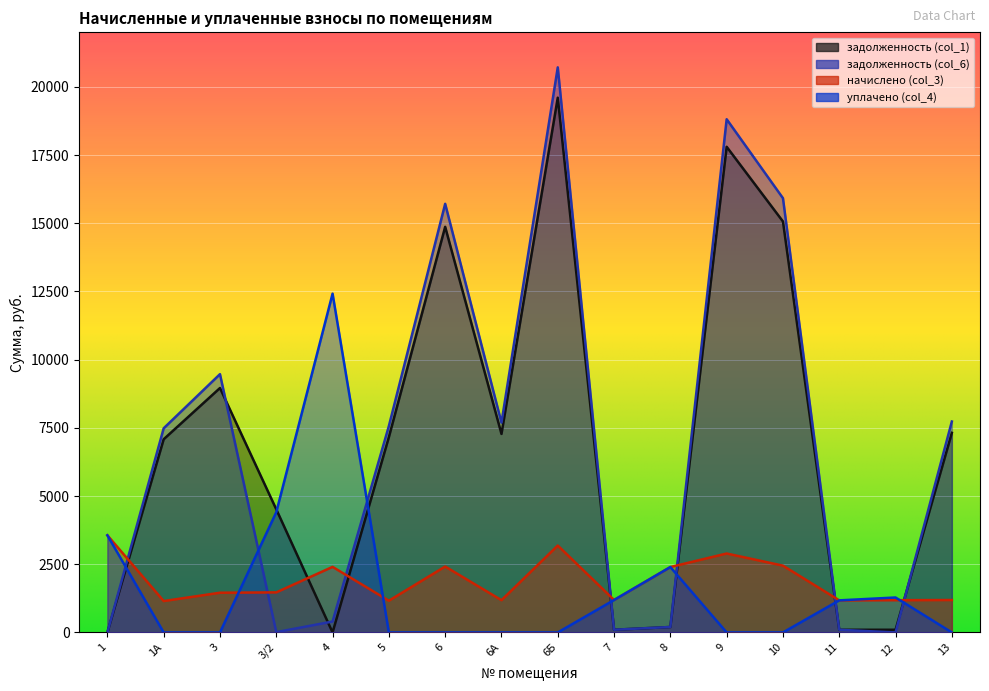

How many interior local peaks does the задолженность (col_1) series have?

4